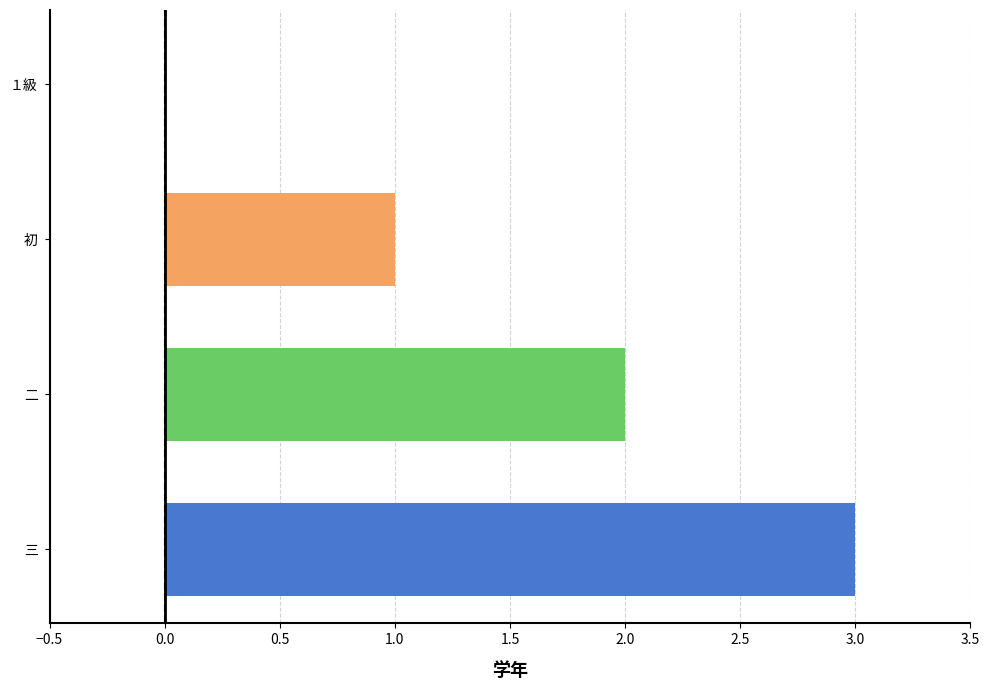

Approximately how many times larger is the value at 初 compared to 三?

0.3